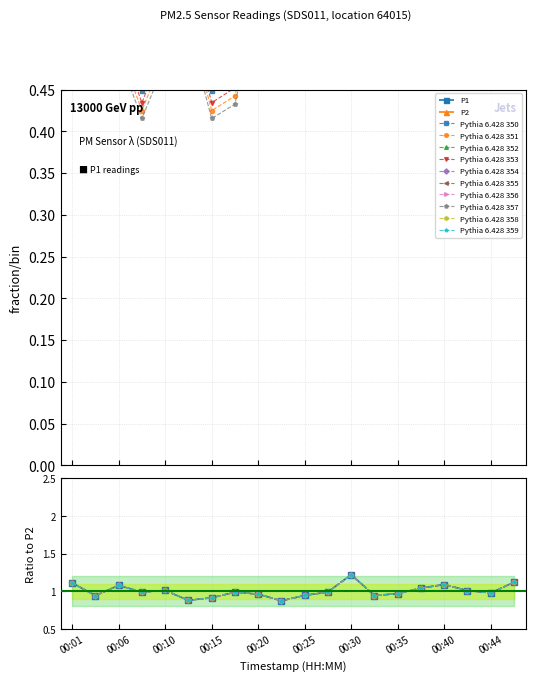

How many intersections are there between P2 and P1?

2